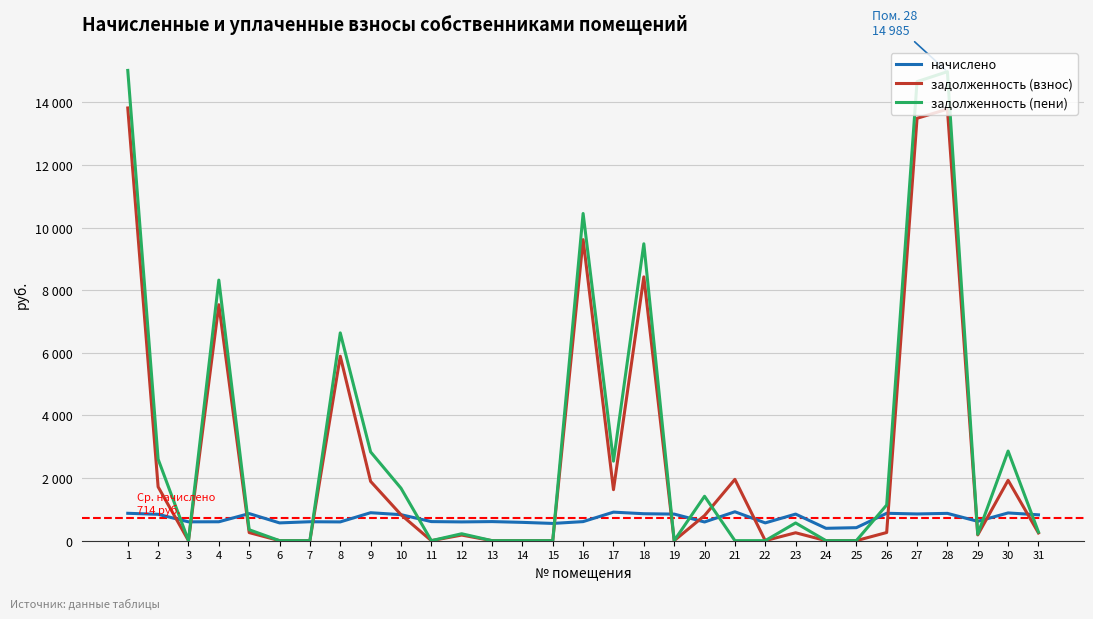

Reading right to left, transcribe all the data shown in this chart.

начислено: 31=825.8	30=885.9	29=617.6	28=872.0	27=853.5	26=874.3	25=414.8	24=394.8	23=848.9	22=567.5	21=922.9	20=596.8	19=848.9	18=860.4	17=911.3	16=608.3	15=550.5	14=584.4	13=609.1	12=599.1	11=609.1	10=830.4	9=892.8	8=599.1	7=604.5	6=567.5	5=865.0	4=603.7	3=601.4	2=841.9	1=874.3
задолженность (взнос): 31=246.0	30=1928.9	29=184.0	28=13787.8	27=13495.0	26=260.4	25=0.0	24=0.0	23=252.6	22=0.0	21=1958.3	20=802.3	19=0.0	18=8428.5	17=1628.8	16=9618.5	15=0.0	14=0.0	13=0.0	12=178.4	11=0.0	10=829.3	9=1894.2	8=5893.6	7=0.0	6=0.0	5=257.7	4=7538.9	3=0.0	2=1718.7	1=13824.5
задолженность (пени): 31=275.2	30=2862.6	29=205.9	28=14984.7	27=14666.5	26=1139.2	25=0.0	24=0.0	23=565.9	22=0.0	21=0.0	20=1418.8	19=0.0	18=9485.5	17=2540.1	16=10453.5	15=0.0	14=0.0	13=0.0	12=220.8	11=0.0	10=1676.7	9=2835.2	8=6638.7	7=0.0	6=0.0	5=348.6	4=8325.5	3=0.0	2=2603.8	1=15024.6